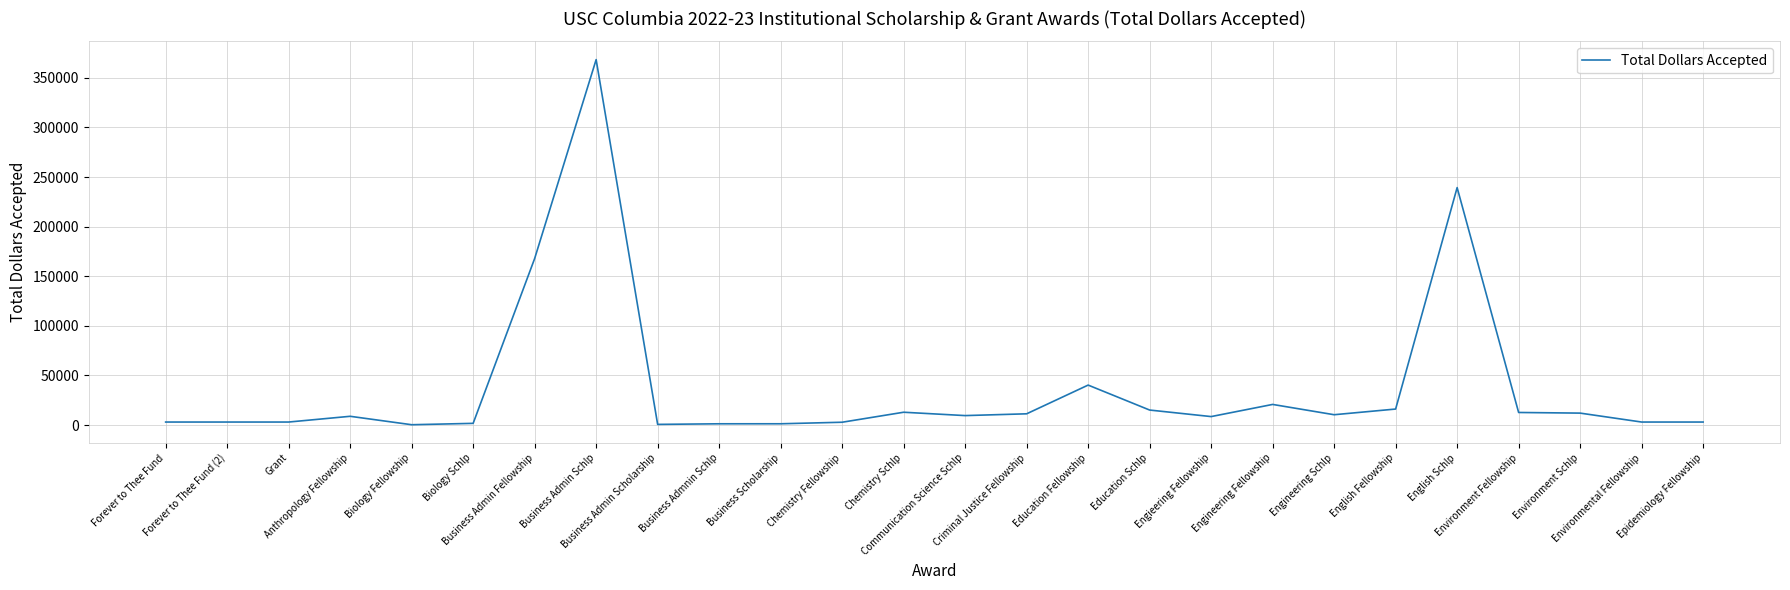

What is the sum of the values at Environmental Fellowship and Chemistry Schlp?

15880.0